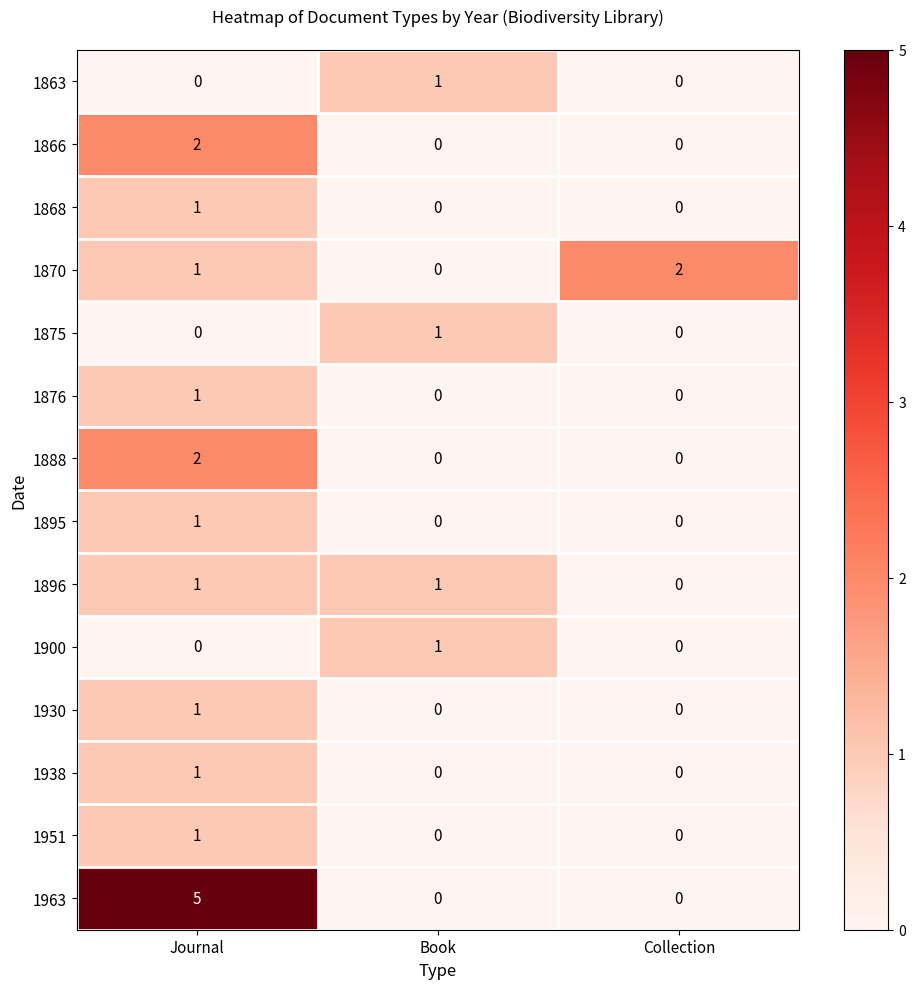

At how many categories does at least one series exceed 3?

1